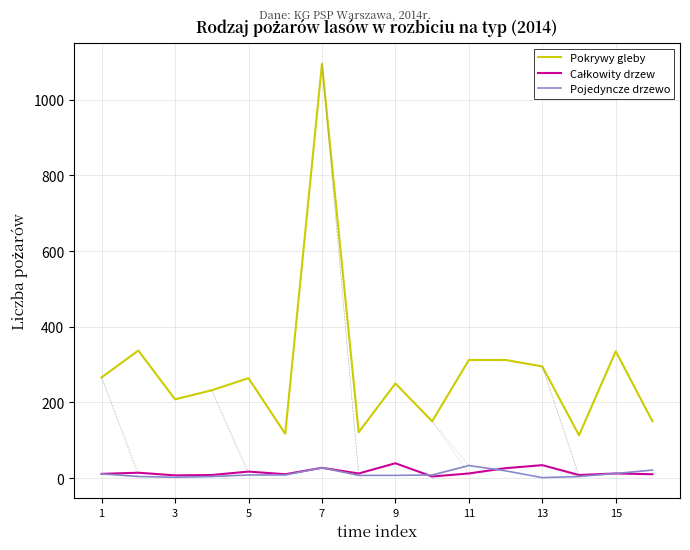

True or false: Pojedyncze drzewo and Pokrywy gleby cross at least once.

False